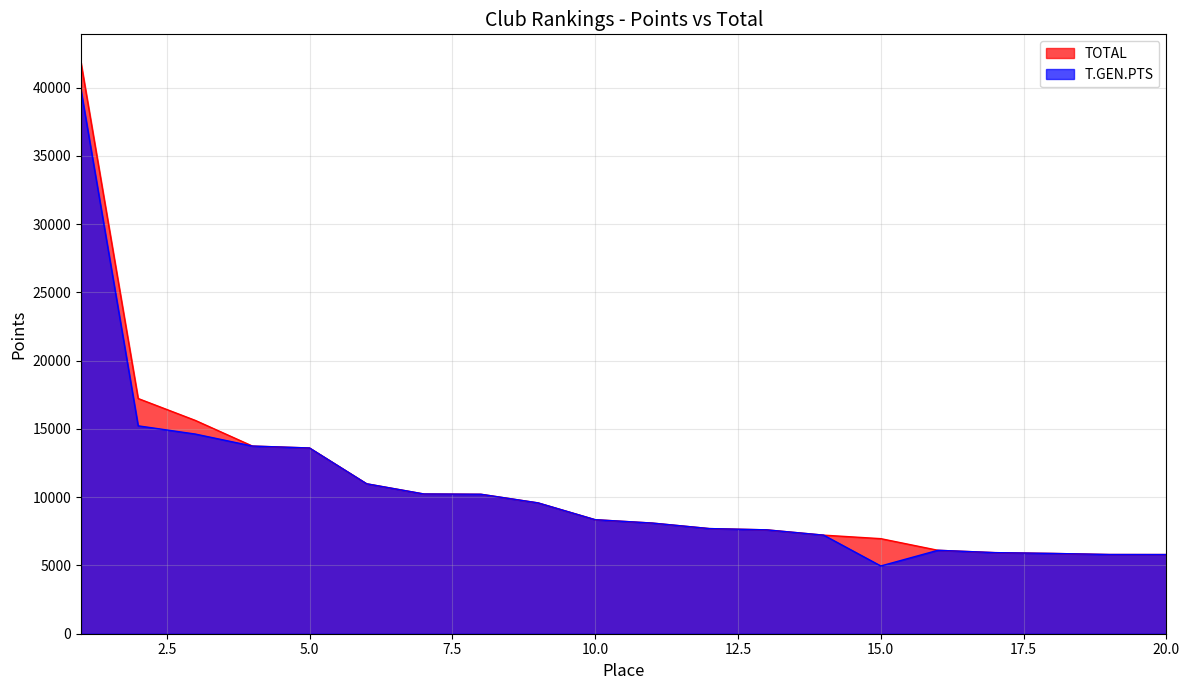

True or false: TOTAL has more than 0 interior local peaks.

False